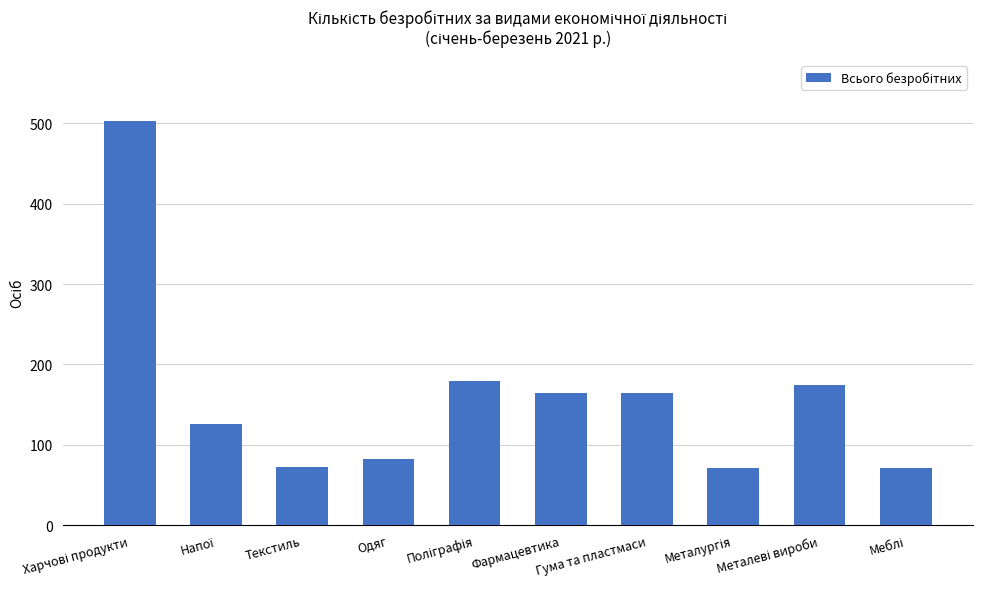

Is it true that the value at Текстиль is 108?

False